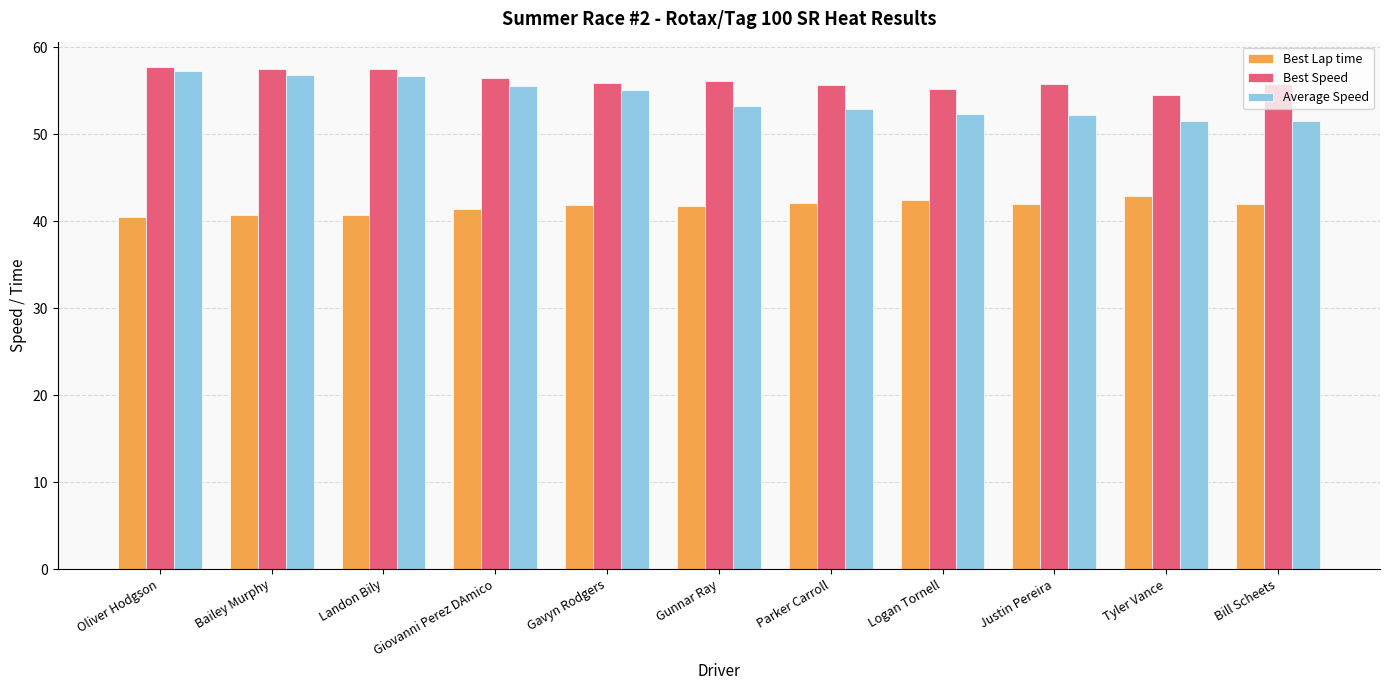

True or false: Best Speed has a value of 31.0 at Logan Tornell.

False